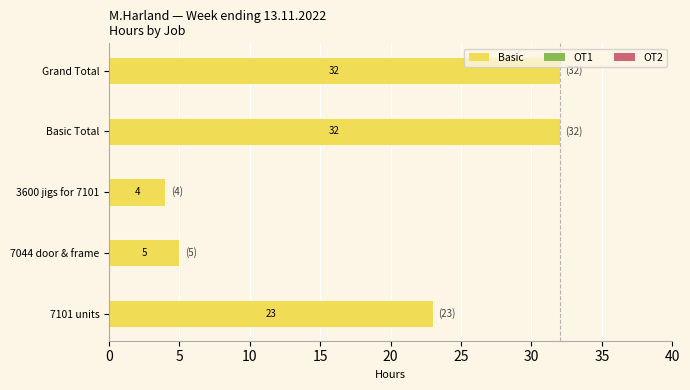

At which label is the value closest to 18?

7101 units